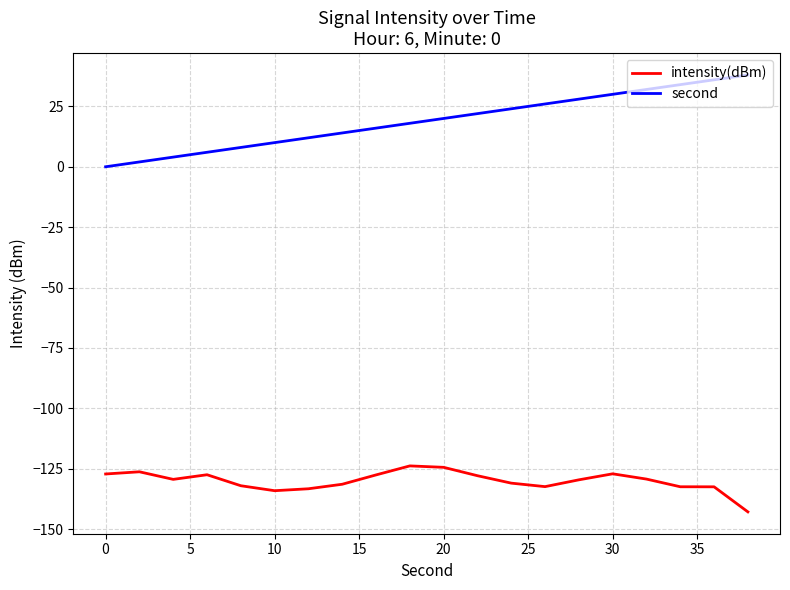

List the series in order of their overall mean, lowest first.

intensity(dBm), second